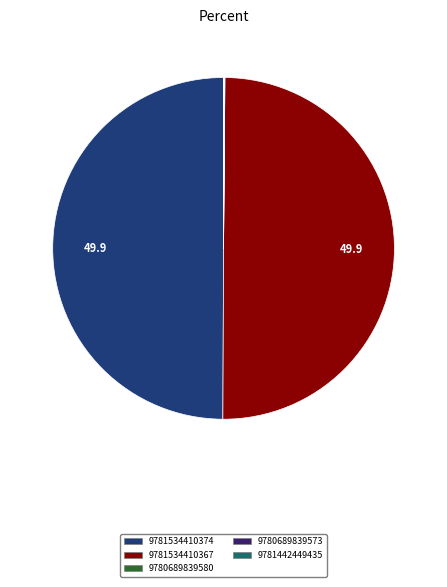

Is it true that 9781534410374 is 50% of the pie?

True